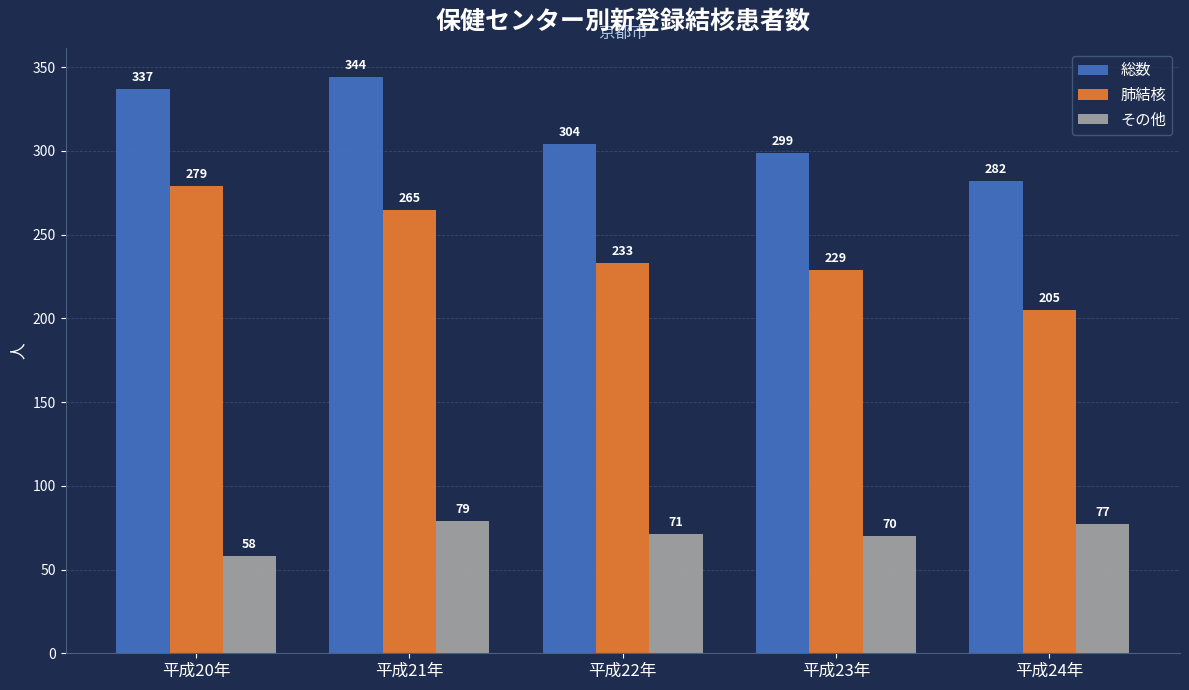

What is the maximum value shown in the chart?

344